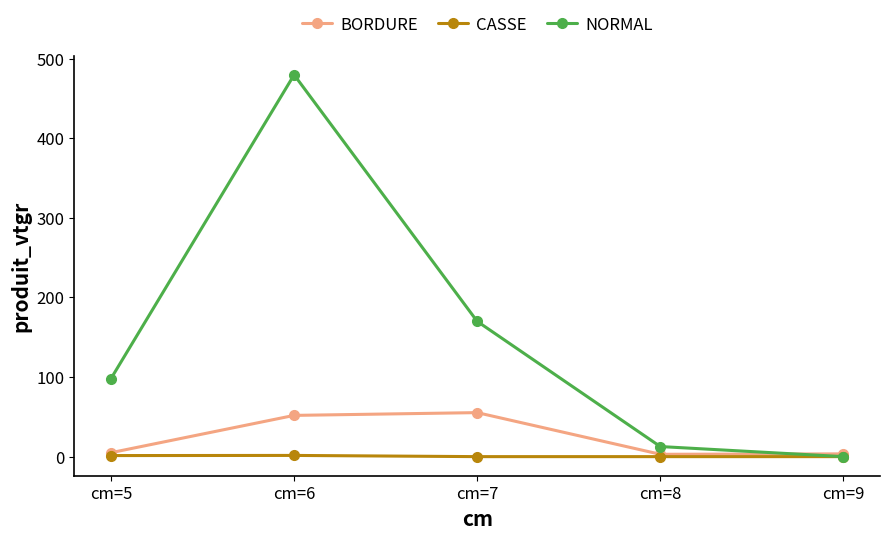

Which category has the highest value across all series?

cm=6